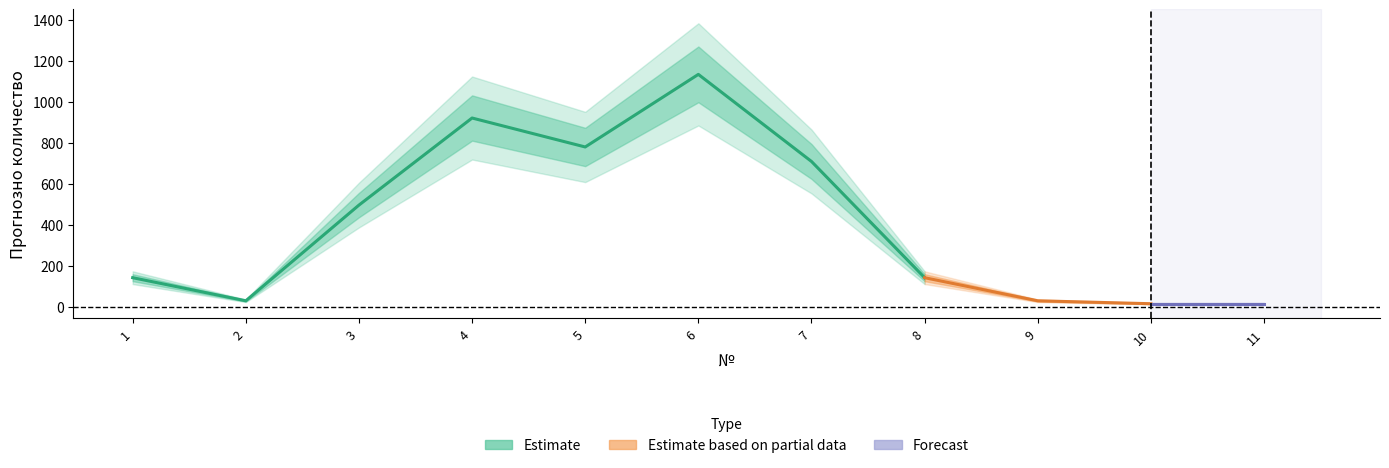

What is the value of the 7th point from the left?

708.6